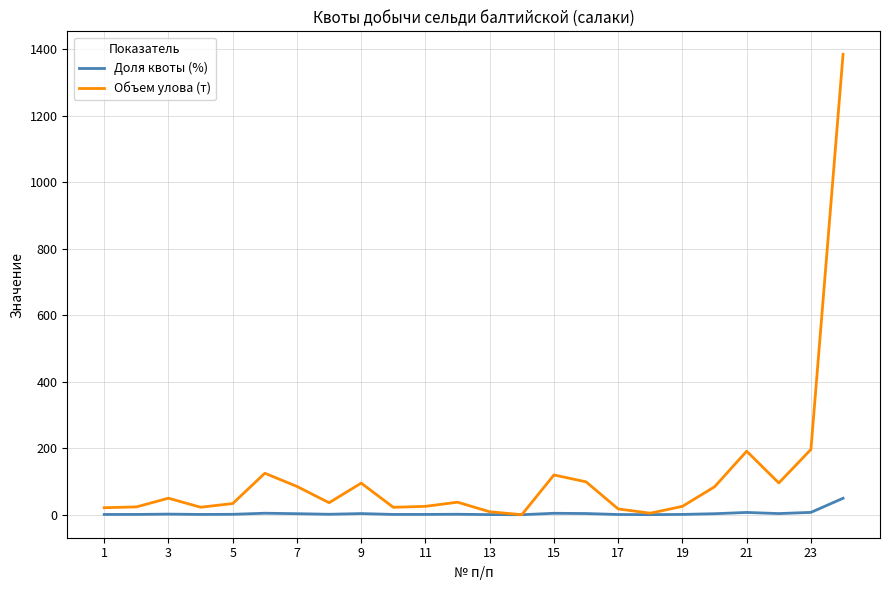

How many series are shown in this chart?

2